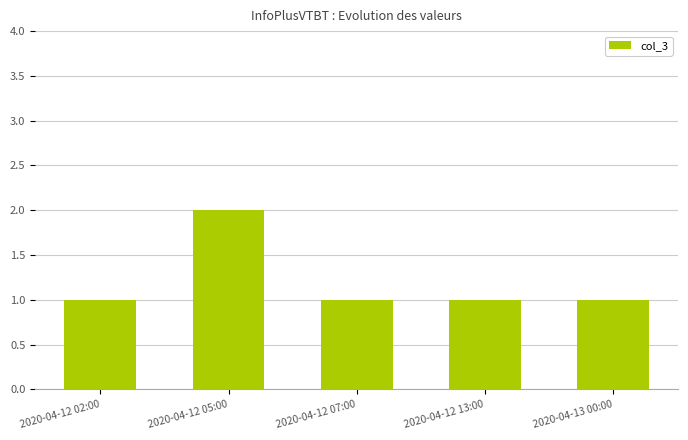

What is the value of the 3rd bar from the left?

1